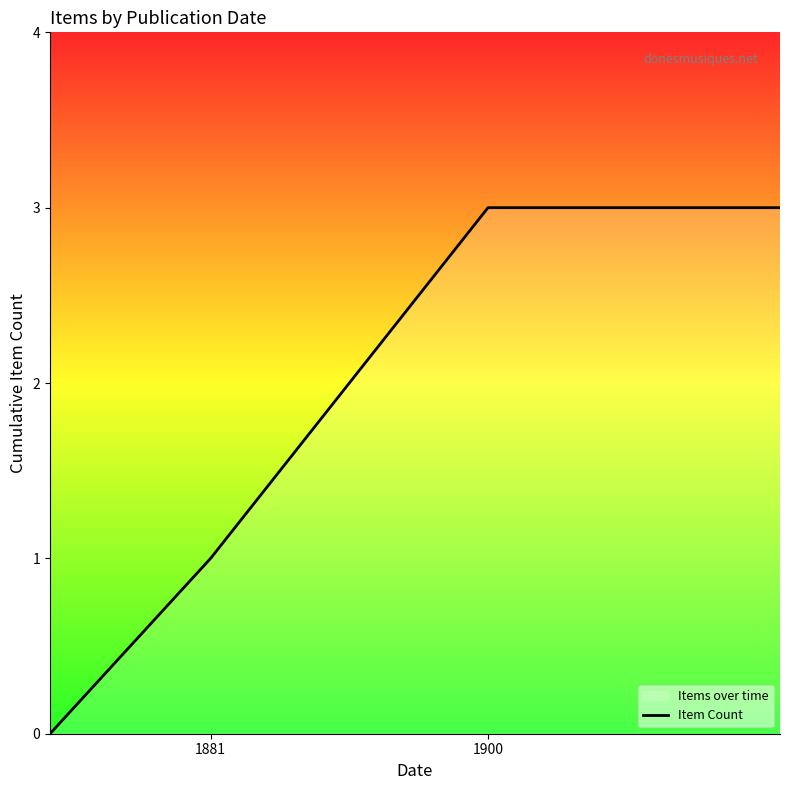

What is the greatest value displayed?

3